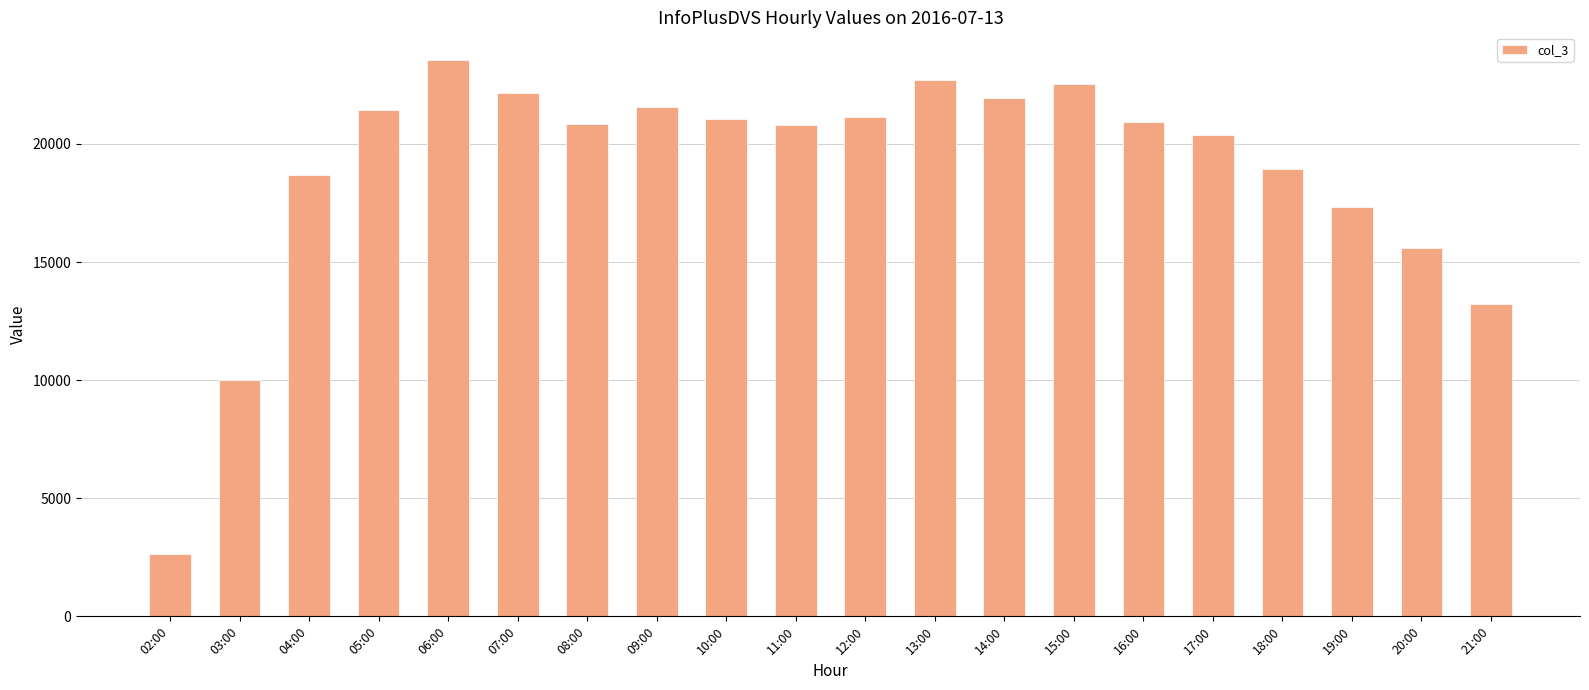

Count the number of categories in the chart.

20